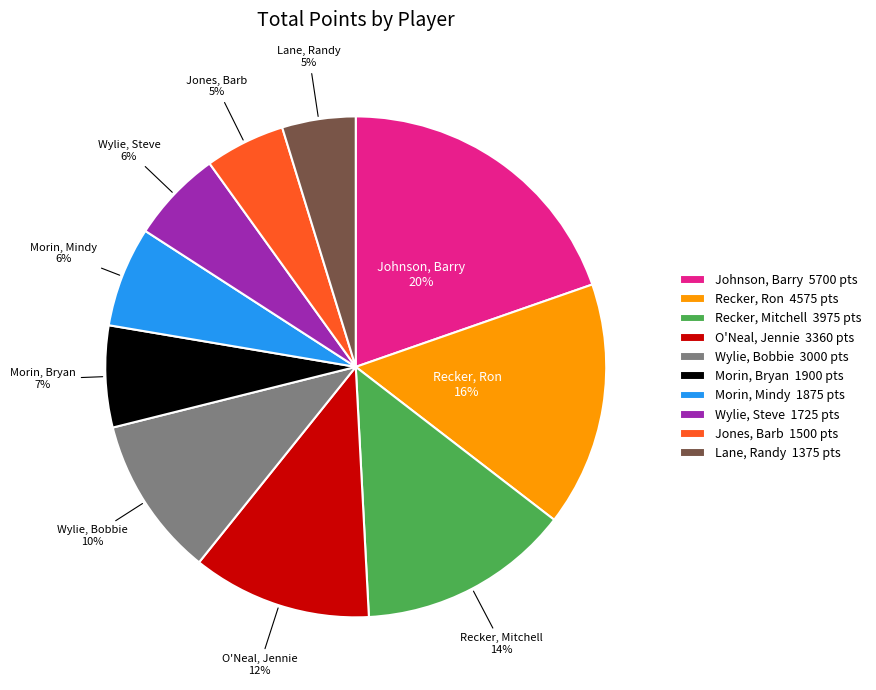

The O'Neal, Jennie slice represents 1% of the pie. True or false?

False